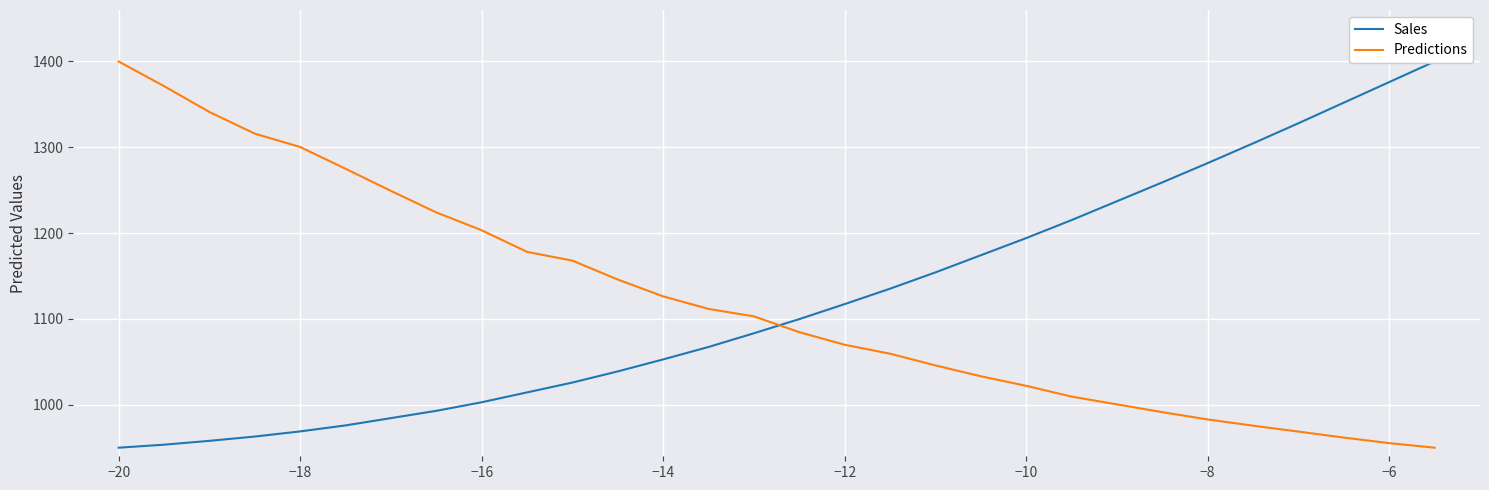

At which label does Predictions reach its peak?

−20